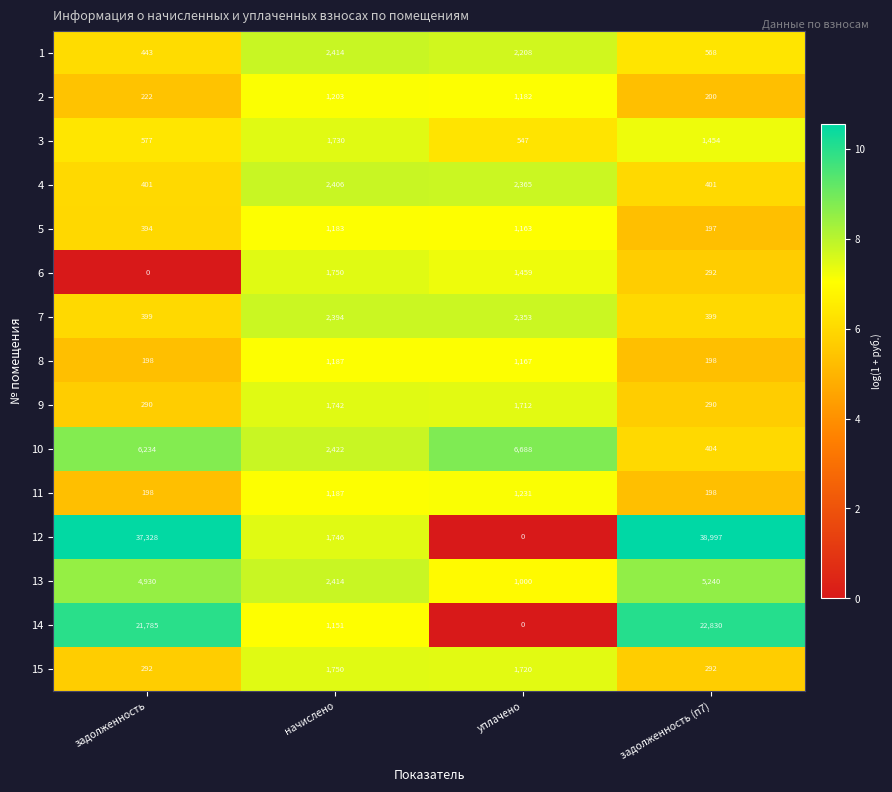

Is it true that 6 equals 1459 at уплачено?

True